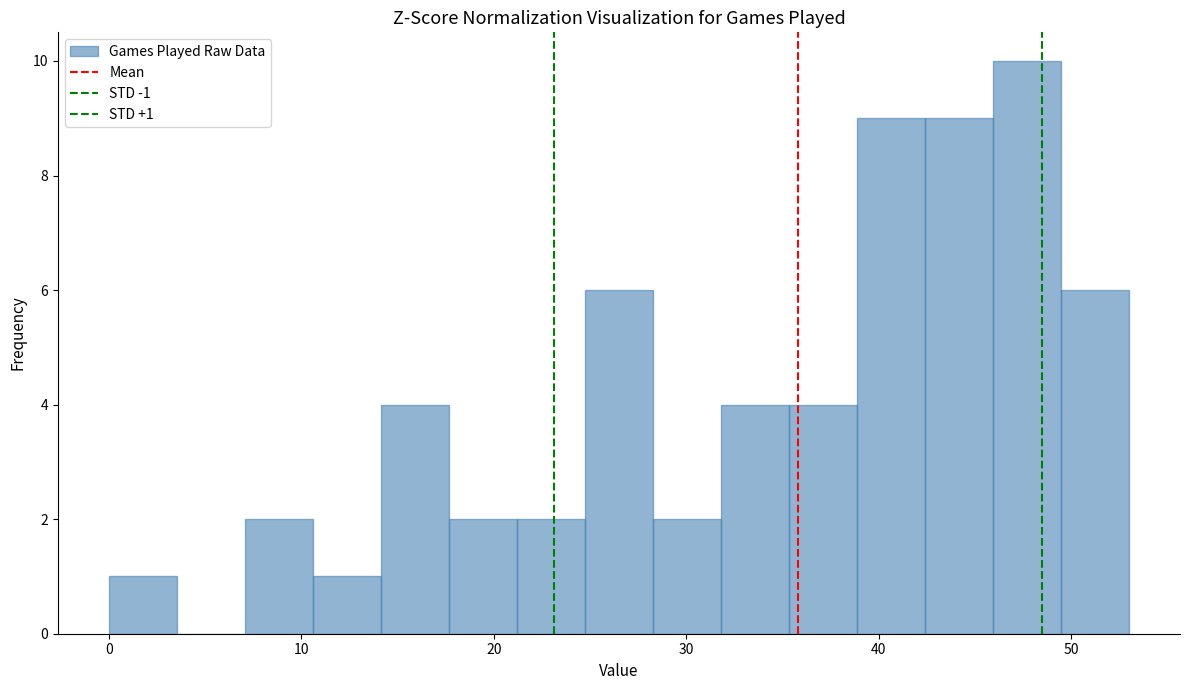

Read against the x-axis, roughly where is the centre of the tallest bar?

48